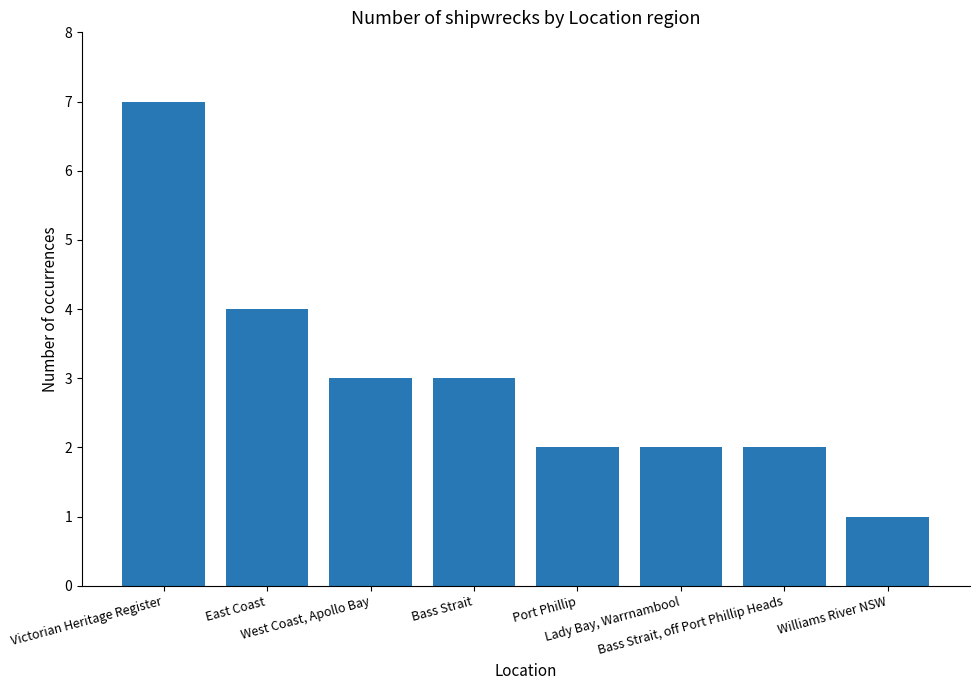

What is the greatest value displayed?

7